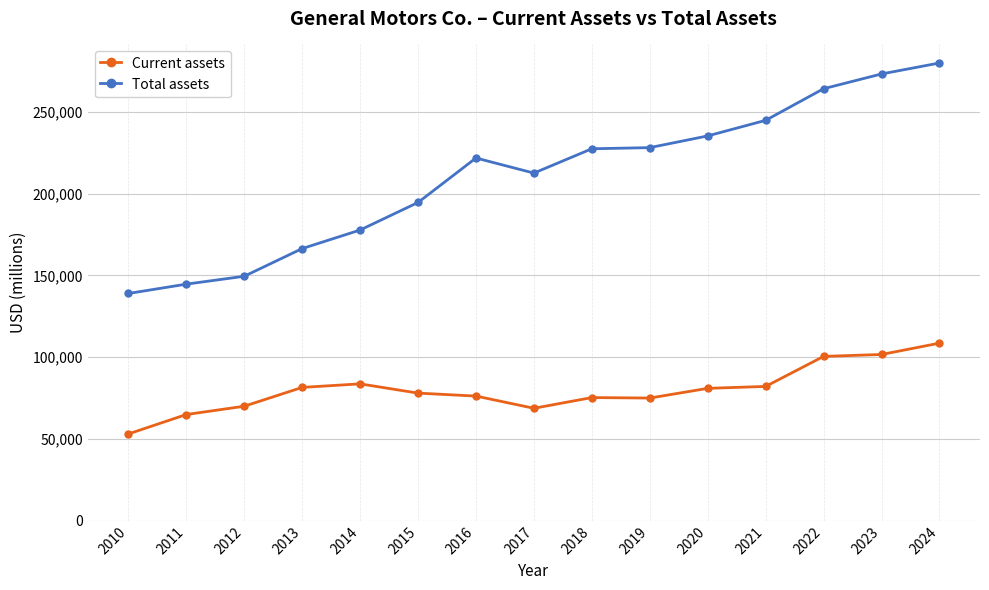

Between 2014 and 2021, which series saw the biggest shift?

Total assets